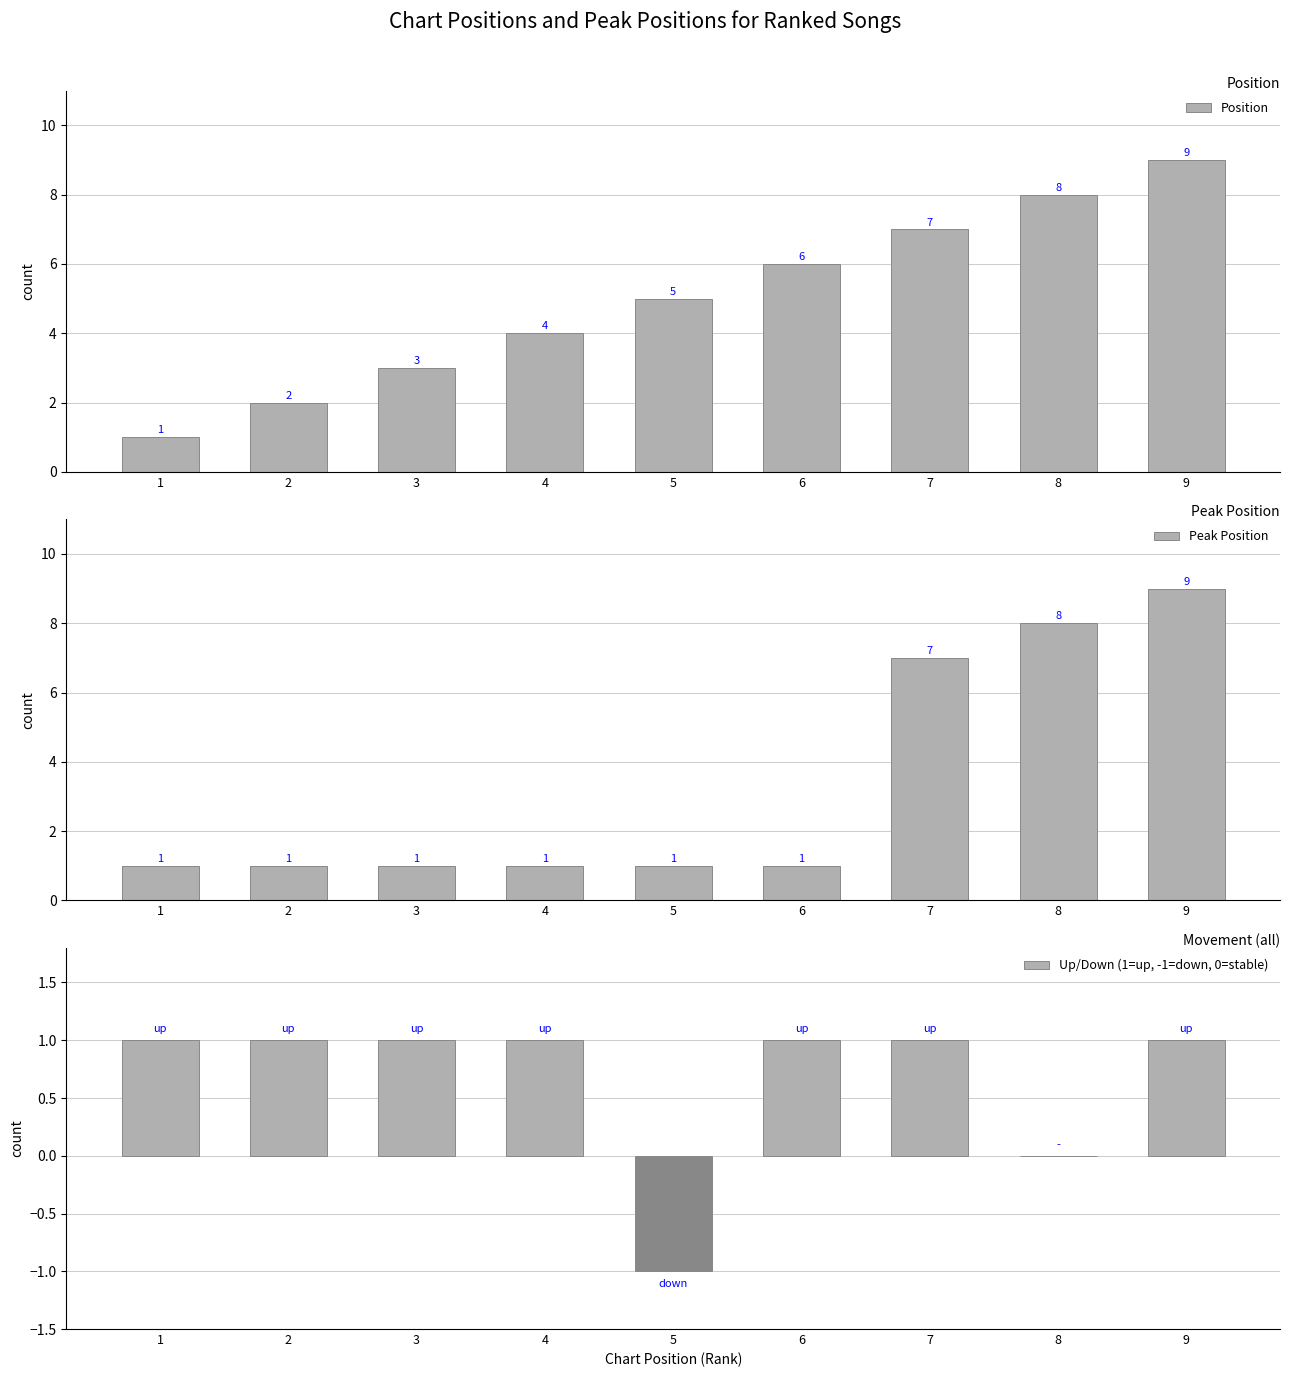

Between 5 and 8, which is larger?

8